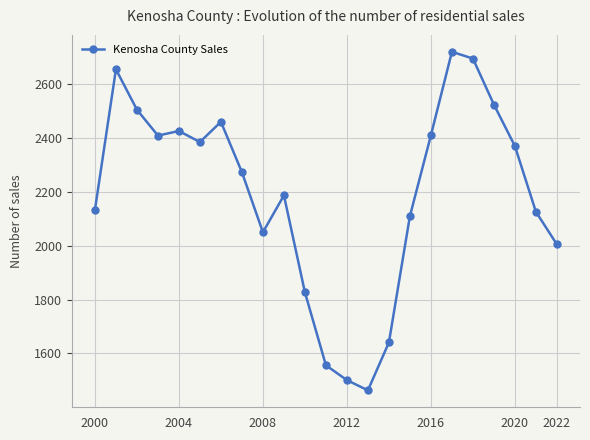

True or false: the data has more than 0 interior local peaks.

True